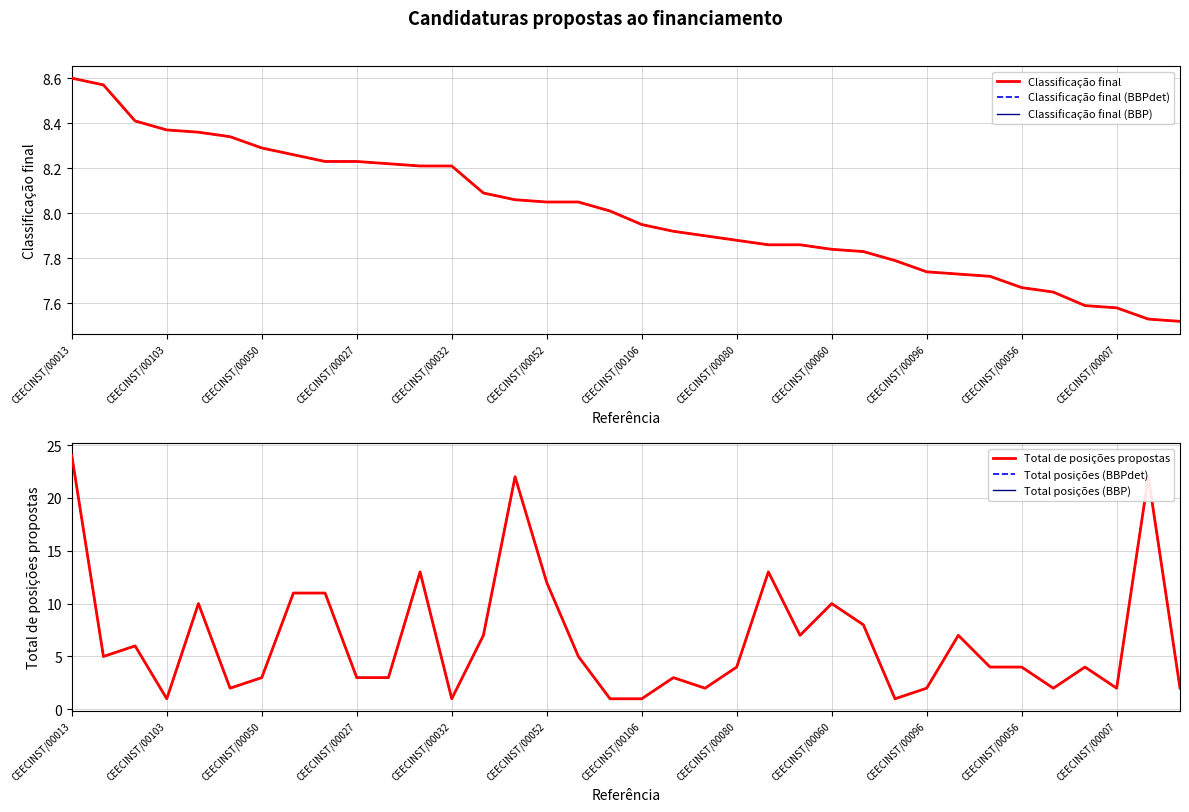

True or false: Total posições (BBPdet) has more than 0 interior local peaks.

True